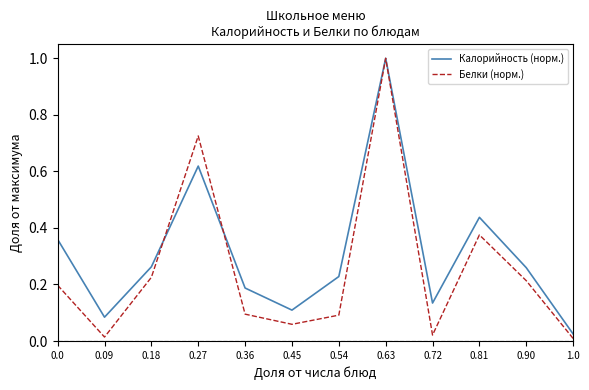

How many lines are shown in the chart?

2